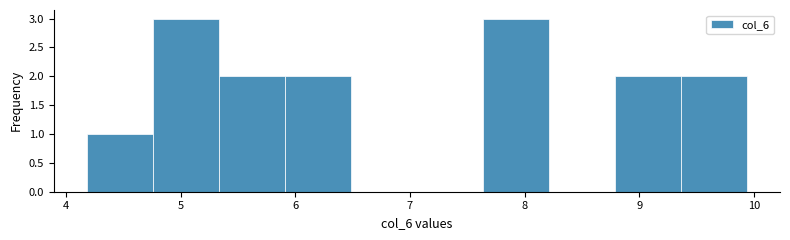

Reading left to right, list every bar in this chart as the range it spans on the x-axis followed by its height. Neither the bar edges nor the heights are printed on the chart, so give them approximately, as read against the axes.

4.2 to 4.8: 1
4.8 to 5.3: 3
5.3 to 5.9: 2
5.9 to 6.5: 2
6.5 to 7.1: 0
7.1 to 7.6: 0
7.6 to 8.2: 3
8.2 to 8.8: 0
8.8 to 9.4: 2
9.4 to 9.9: 2